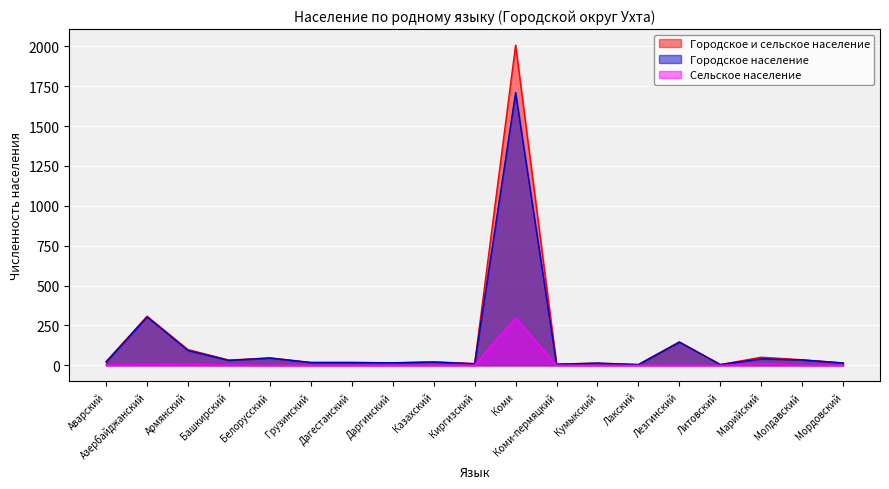

At which label does Городское и сельское население reach its minimum?

Лакский